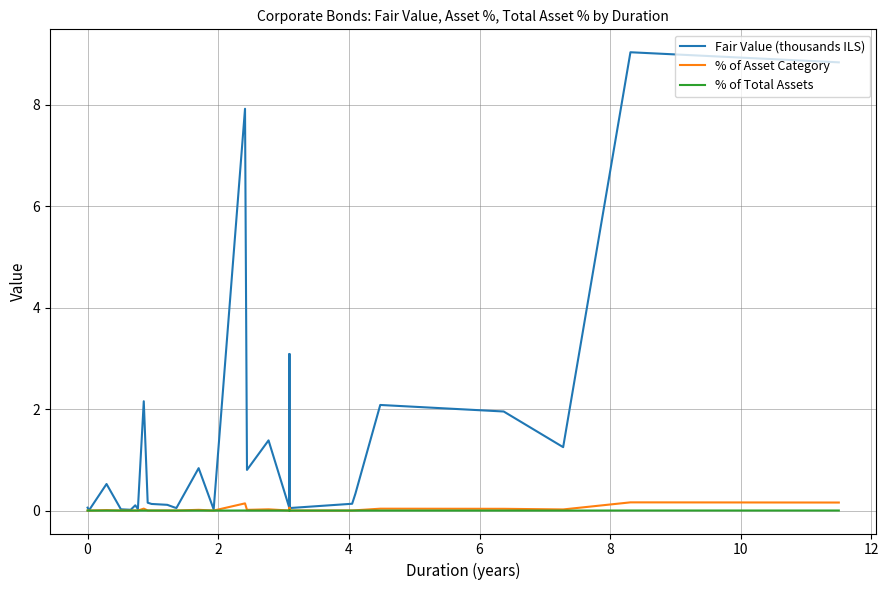

True or false: % of Total Assets and % of Asset Category intersect in this chart.

False